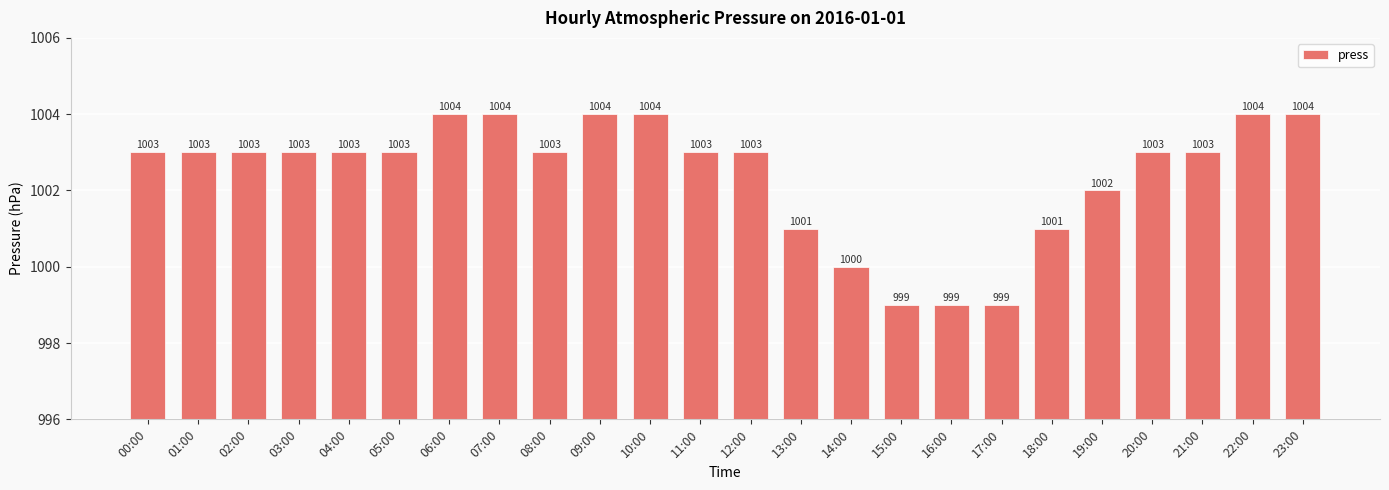

Does the chart contain stacked bars?

No